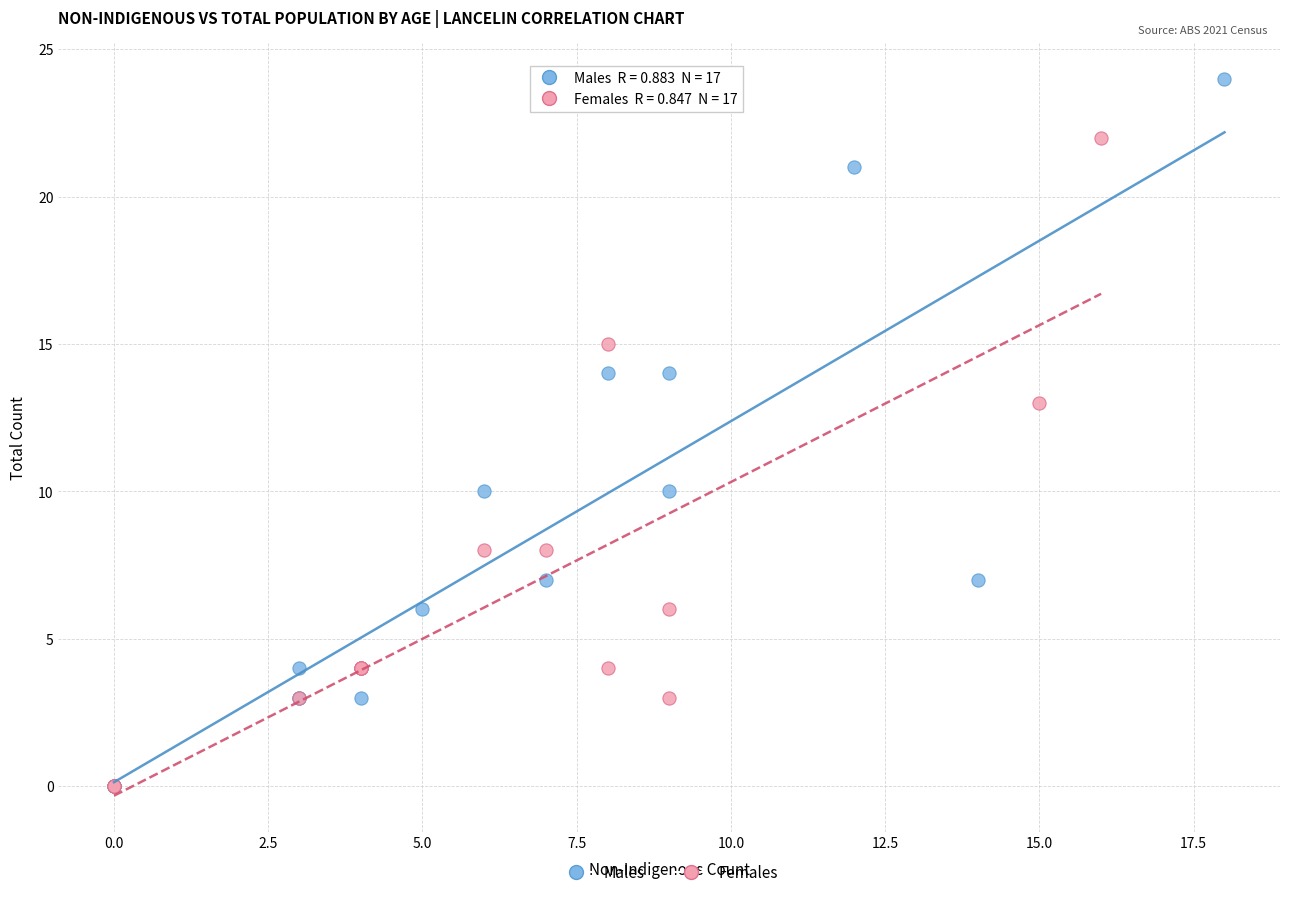

Which series contains the highest Y value?

Males